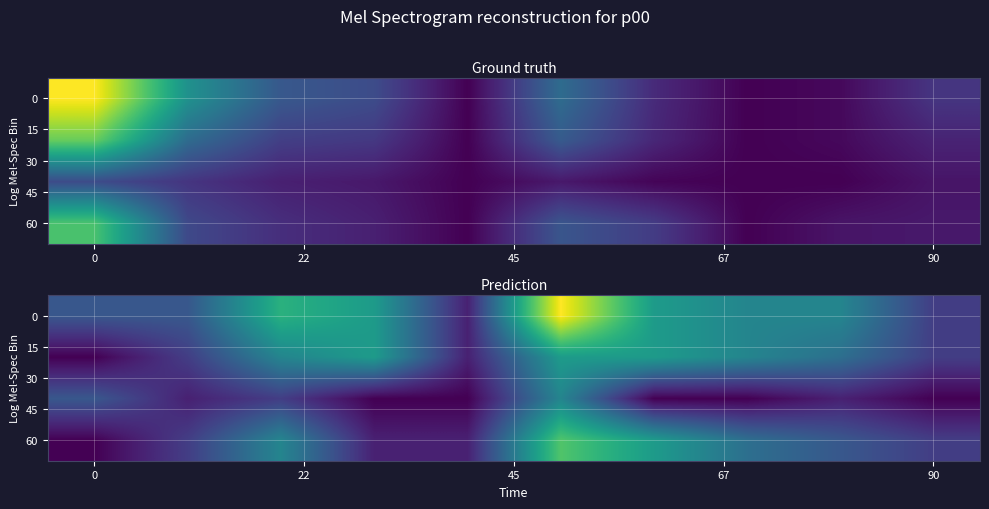

At which category is the sum across all series the highest?

5